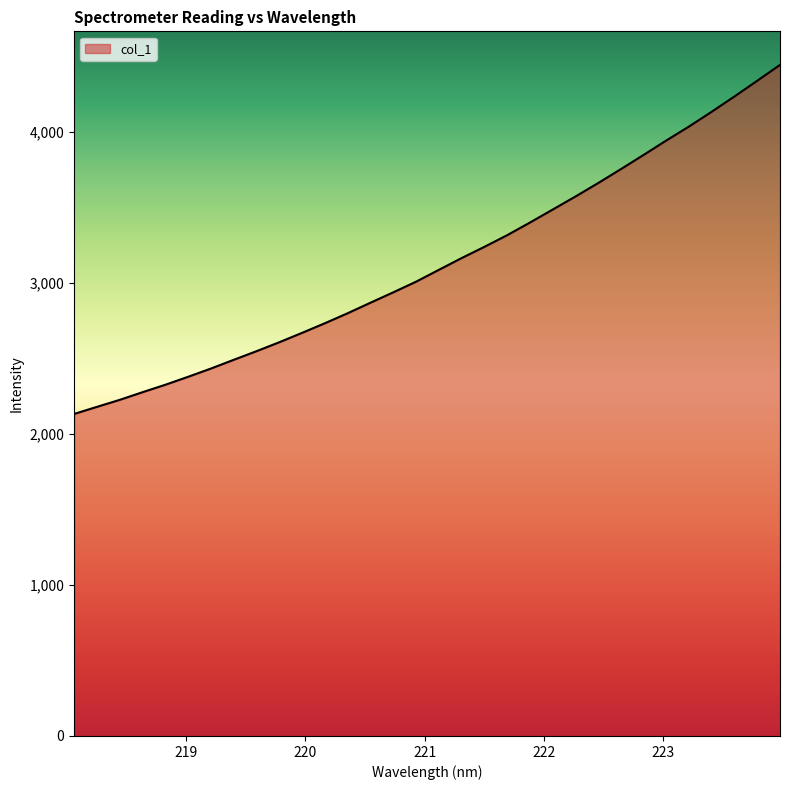

What is the greatest value displayed?

4445.4